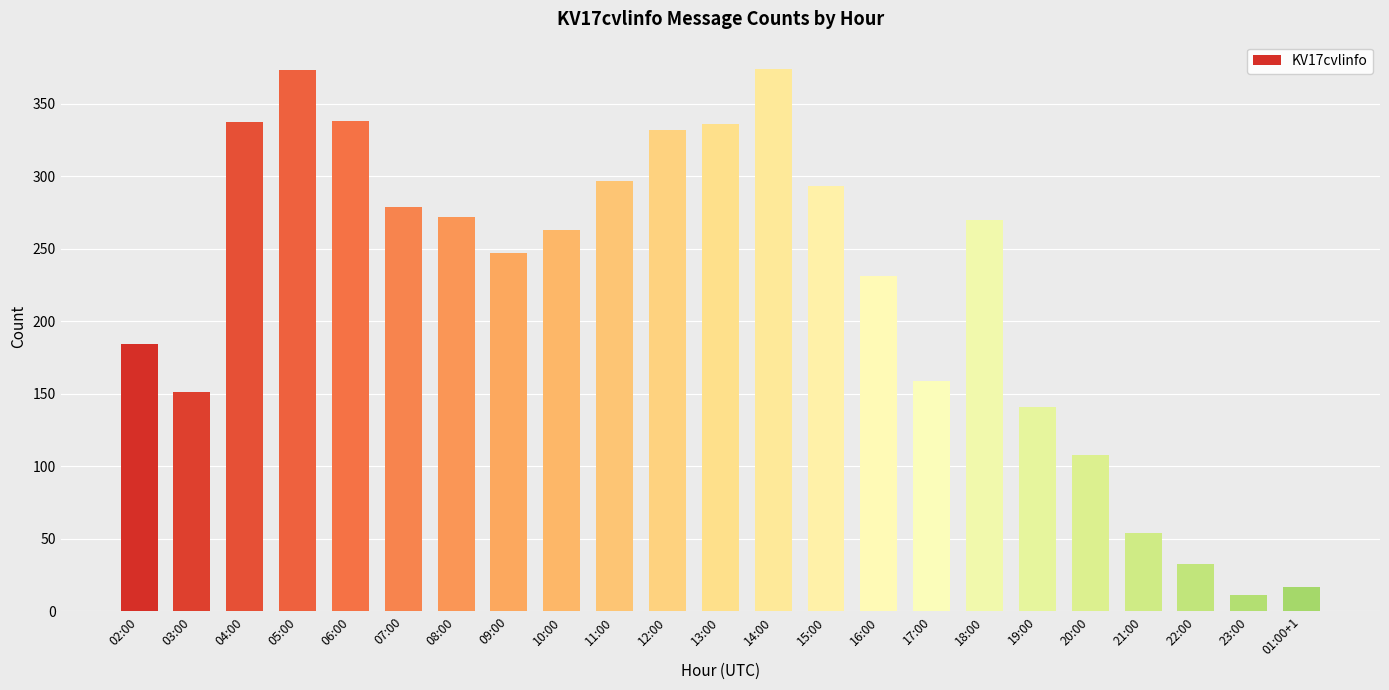

What is the maximum value shown in the chart?

374